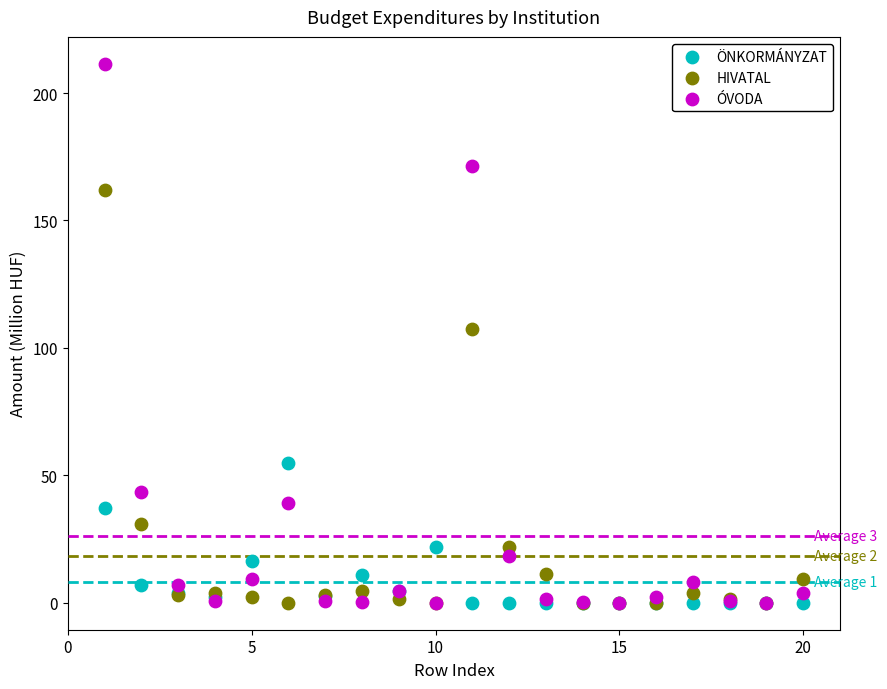

In the ÓVODA series, what Y value is closest to 105?

43.6